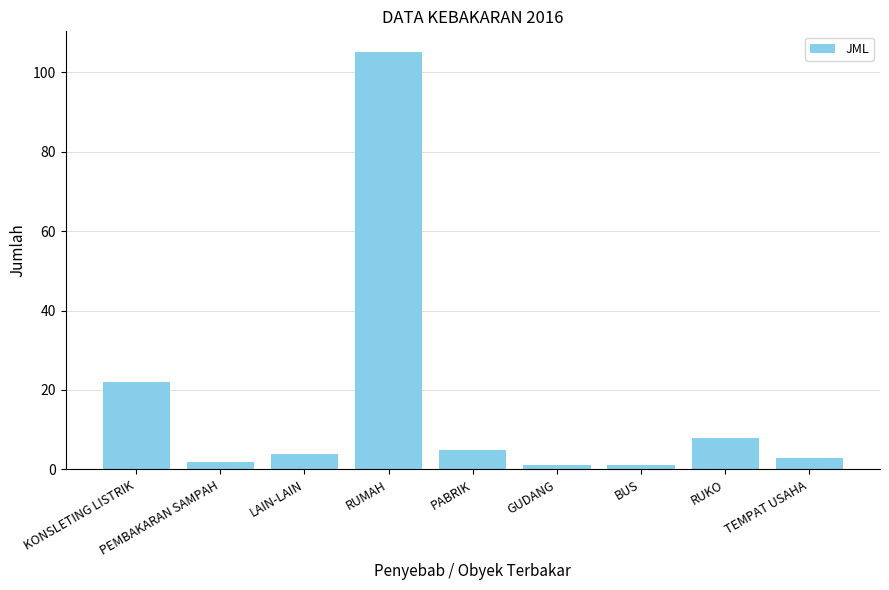

Which category has the highest value across all series?

RUMAH